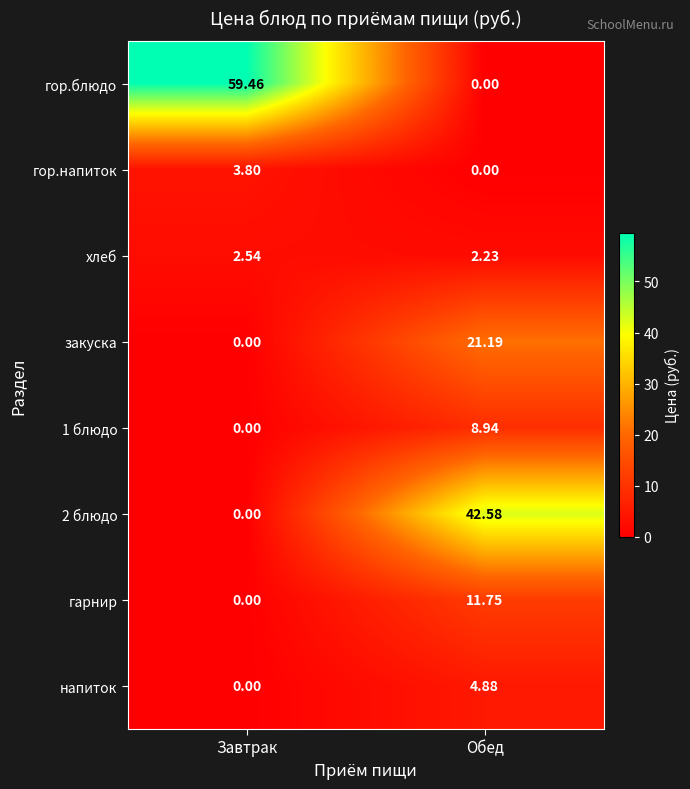

List the labels in order of хлеб value, largest first.

Завтрак, Обед